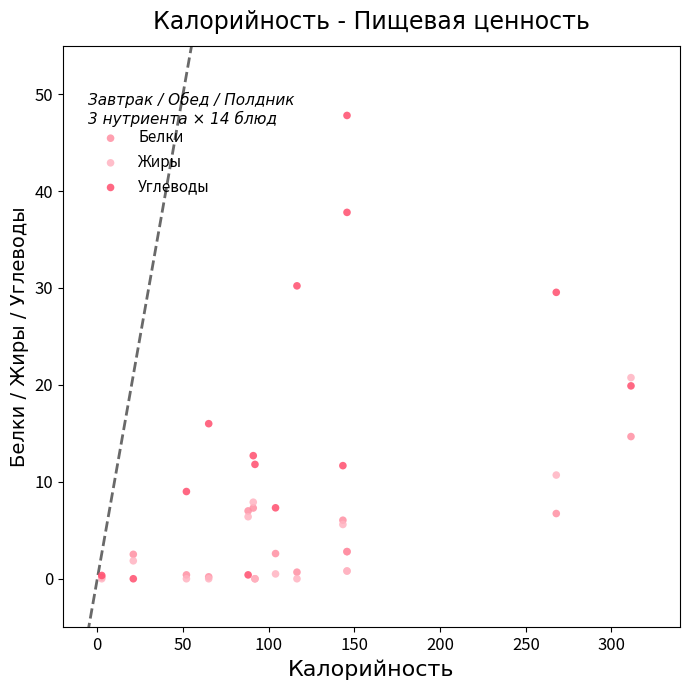

Which series has the largest Y range (max minus min)?

Углеводы